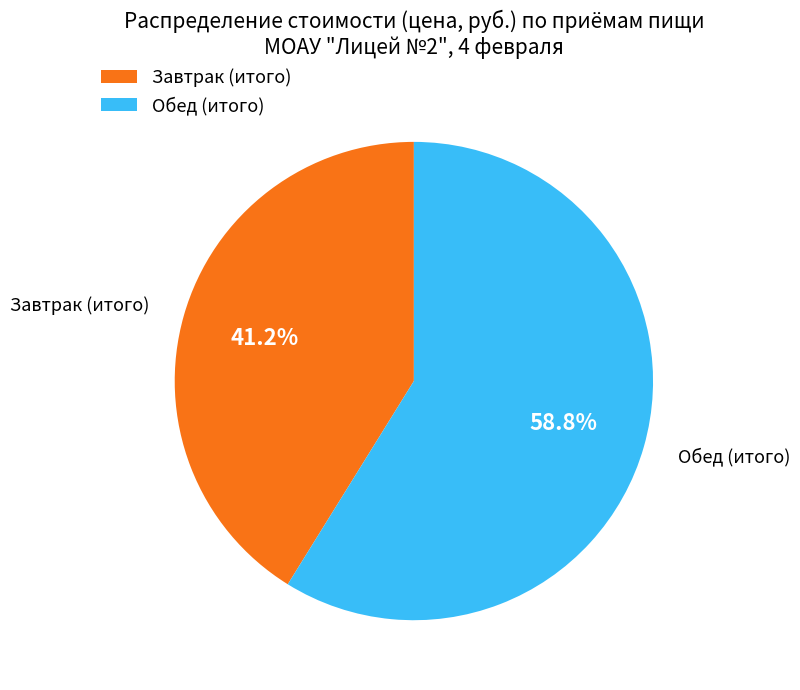

Combined, do Завтрак (итого) and Обед (итого) account for over 50%?

Yes